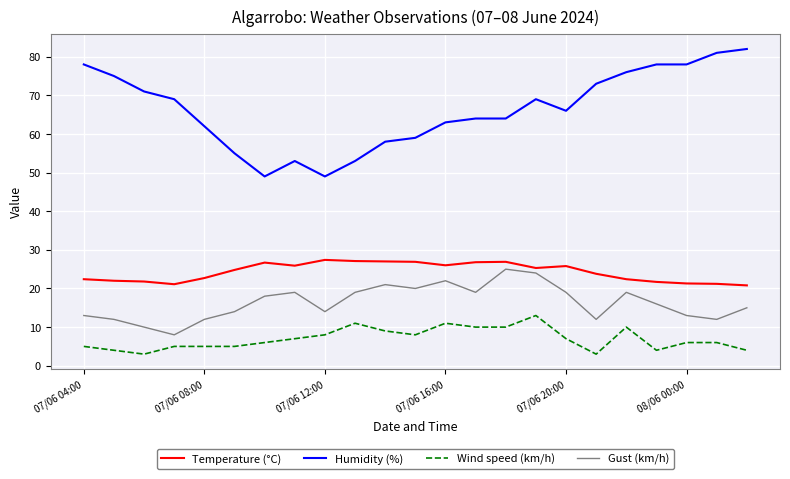

True or false: Humidity (%) and Gust (km/h) intersect in this chart.

False